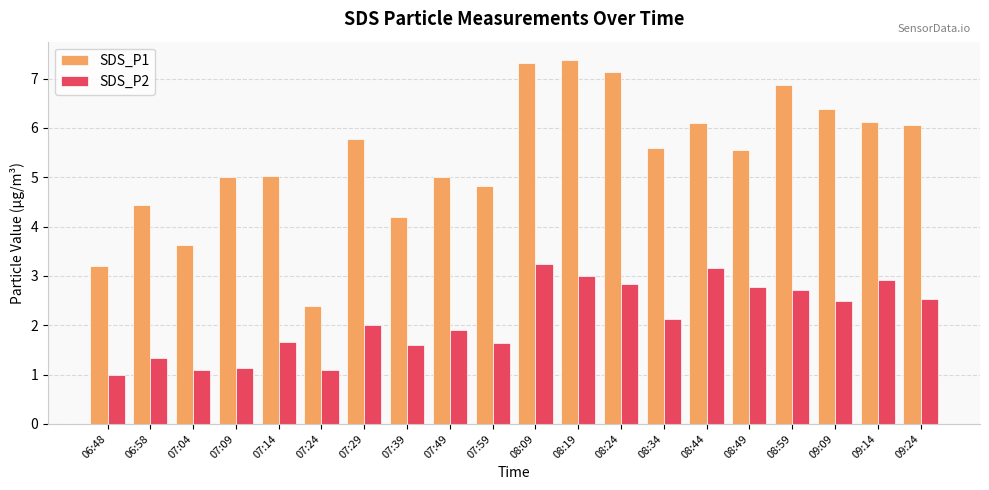

Which series has the largest total across all categories?

SDS_P1